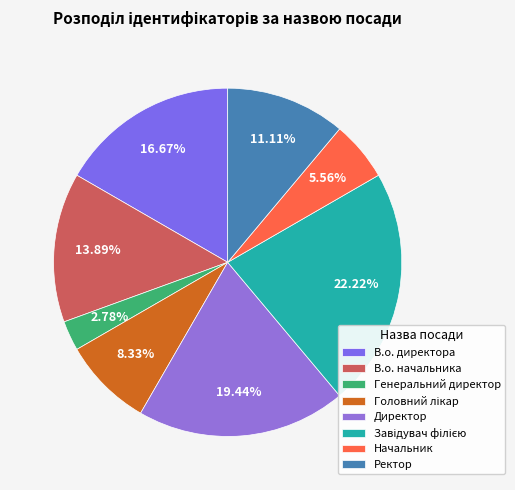

Is it true that Ректор is 11% of the pie?

True